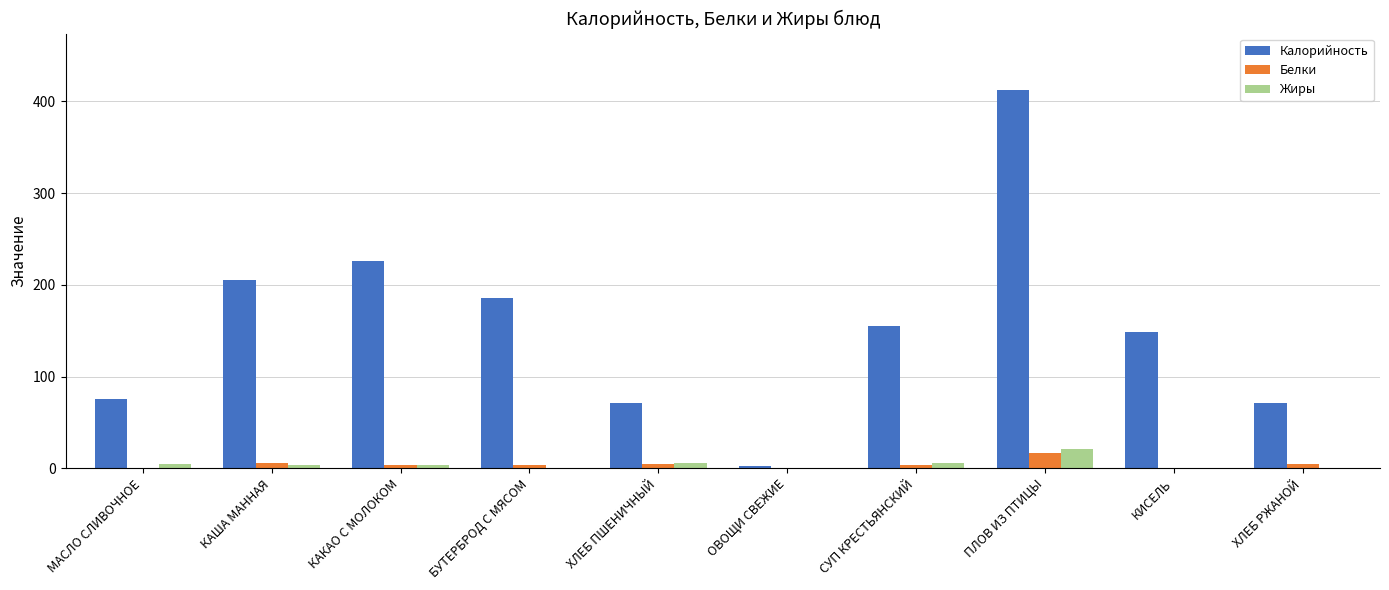

How many groups of bars are there?

10